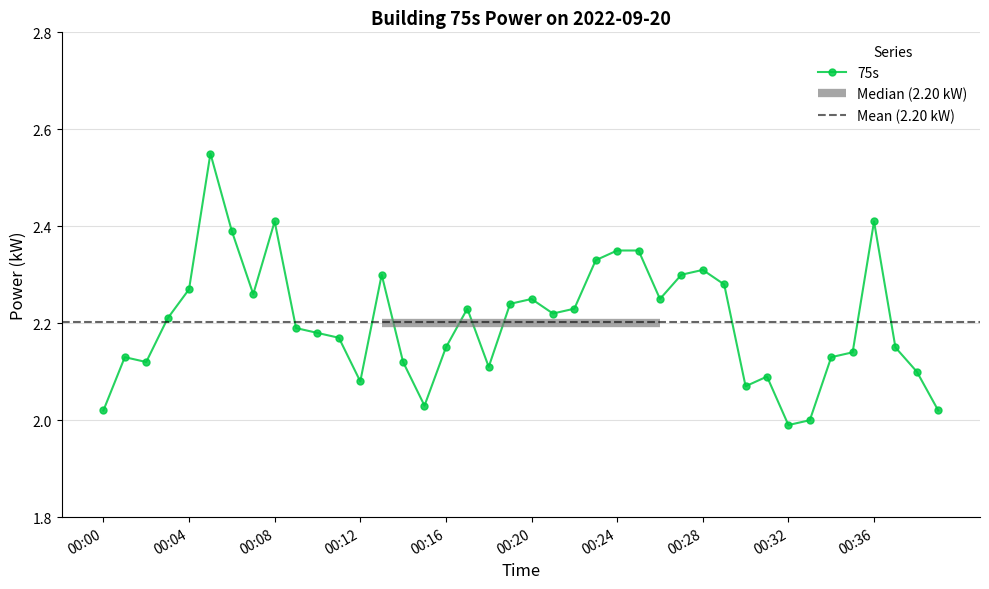

The value at 00:26 is 0.9. True or false?

False